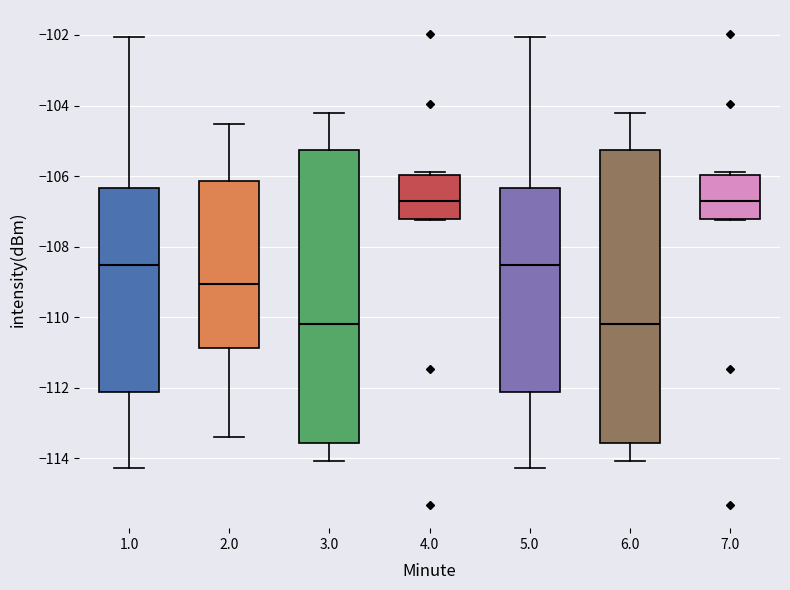

Where is the upper edge of the box at x = 4.0 on the y-axis? The values are not printed on the chart, so give them approximately, as read against the axis.

-106.0